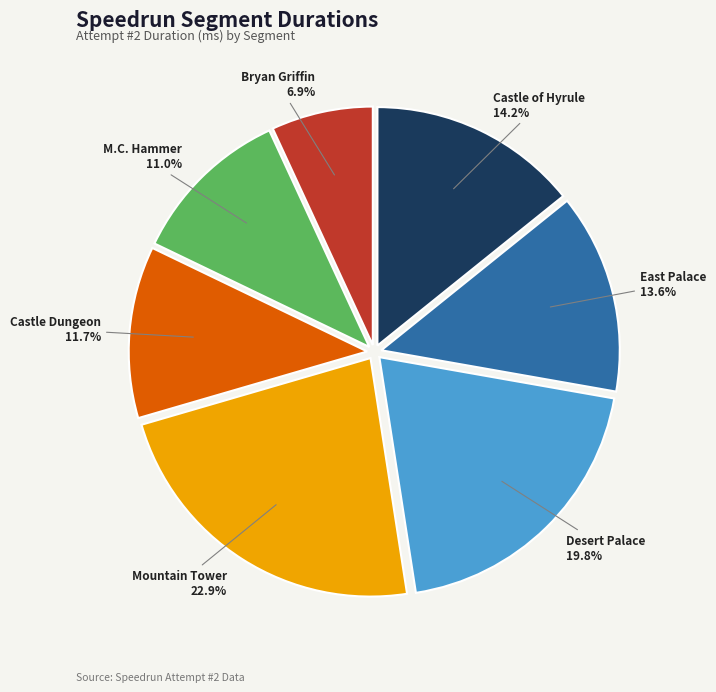

What percentage is the Desert Palace slice, to the nearest percent?

20%